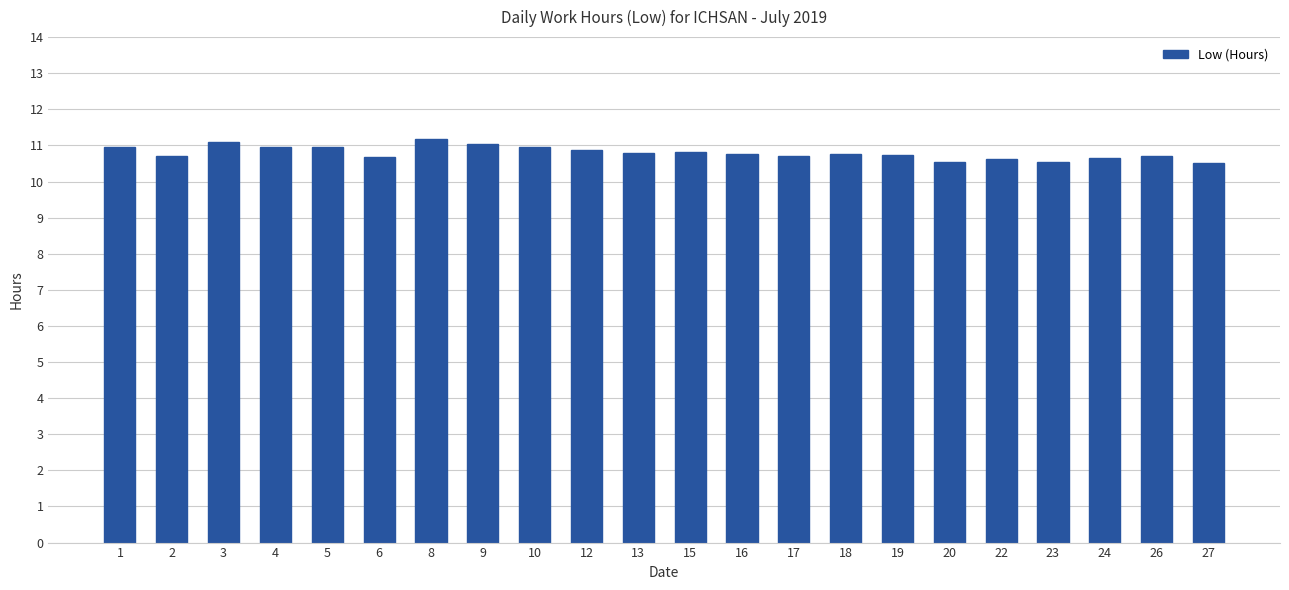

What is the value of the 22nd bar from the left?

10.5